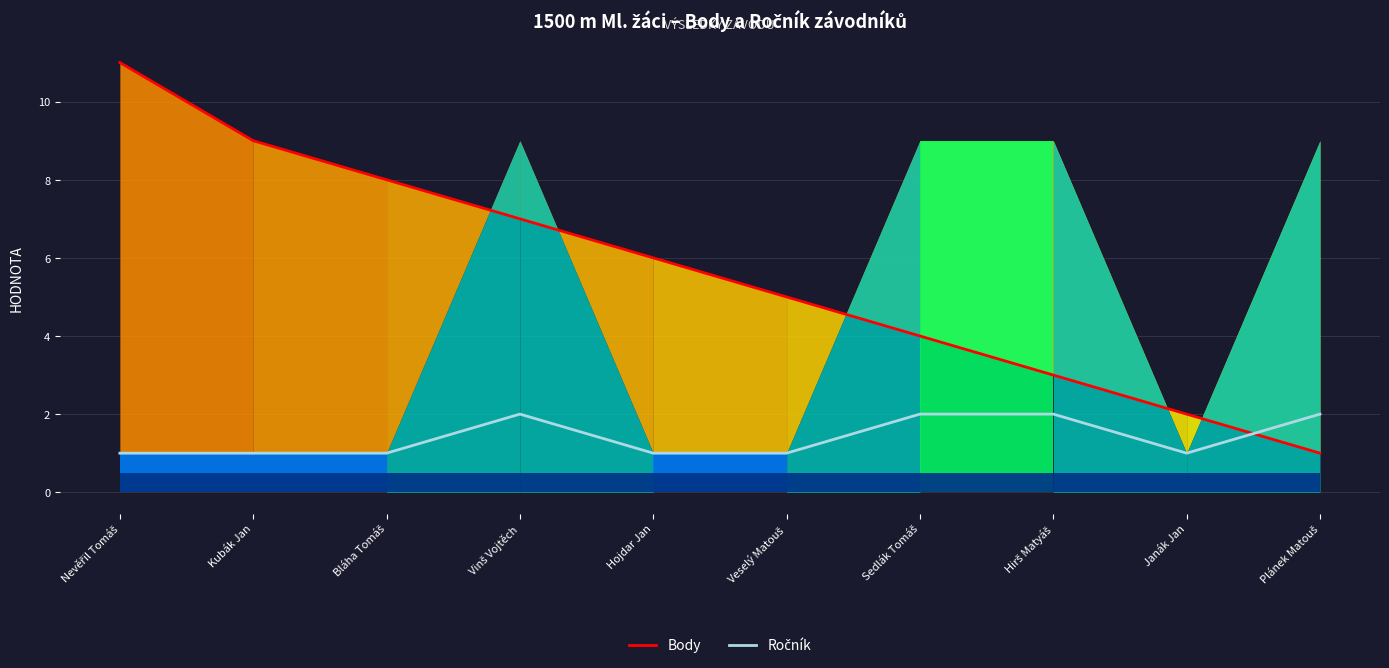

What is the average value of the Body series?

6